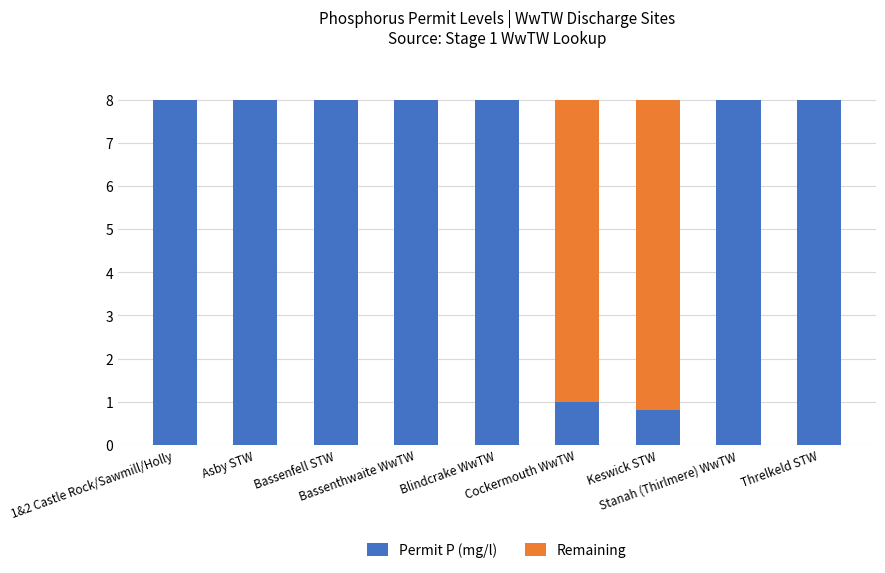

What are all the series names shown in the legend?

Permit P (mg/l), Remaining